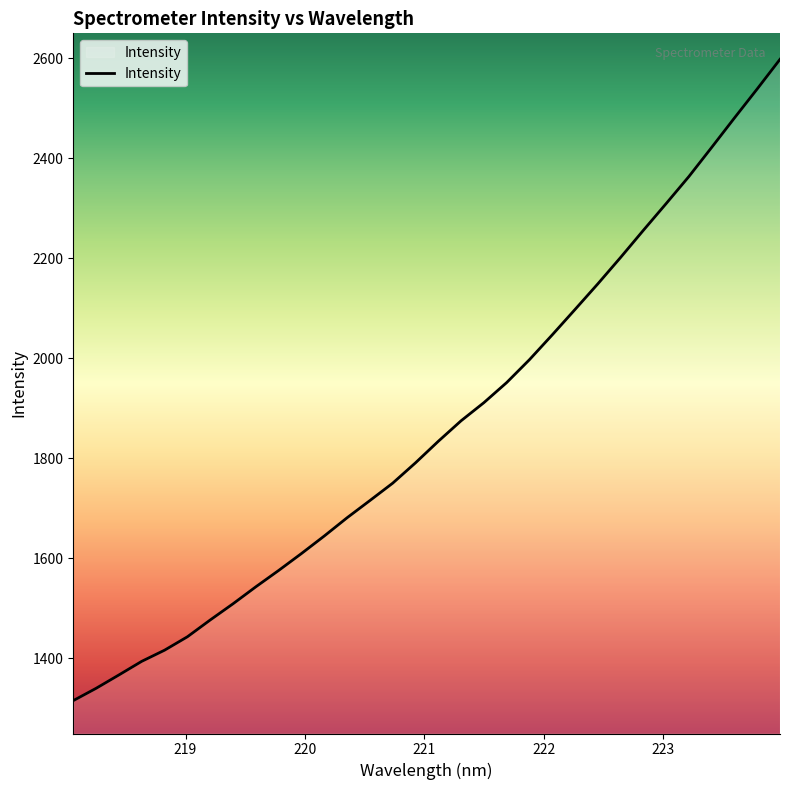

What is the greatest value displayed?

2598.0